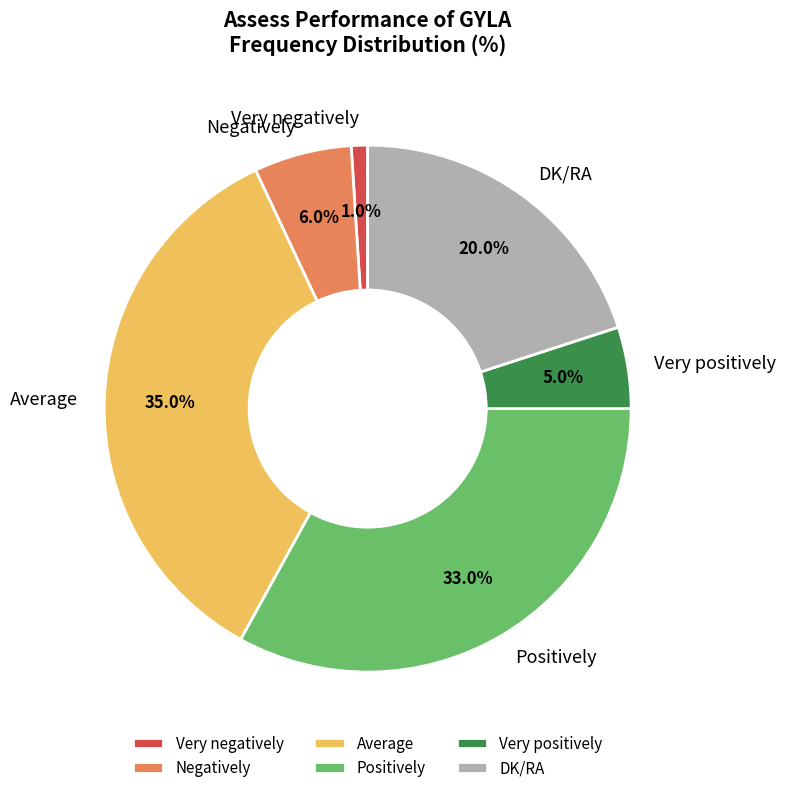

What is the ratio of the value at Positively to the value at Average?

0.9